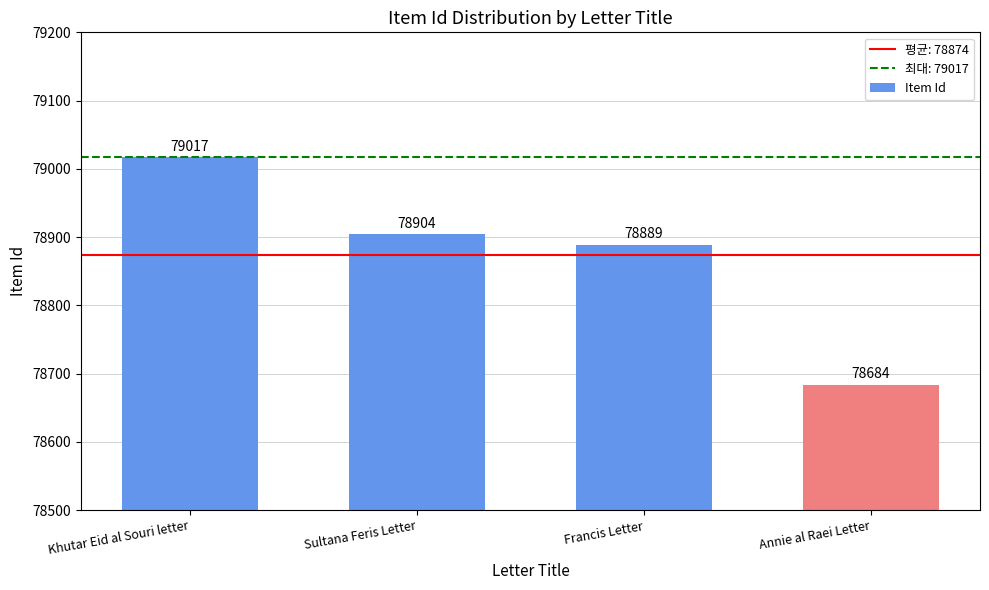

Is it true that the value at Francis Letter is 47081?

False